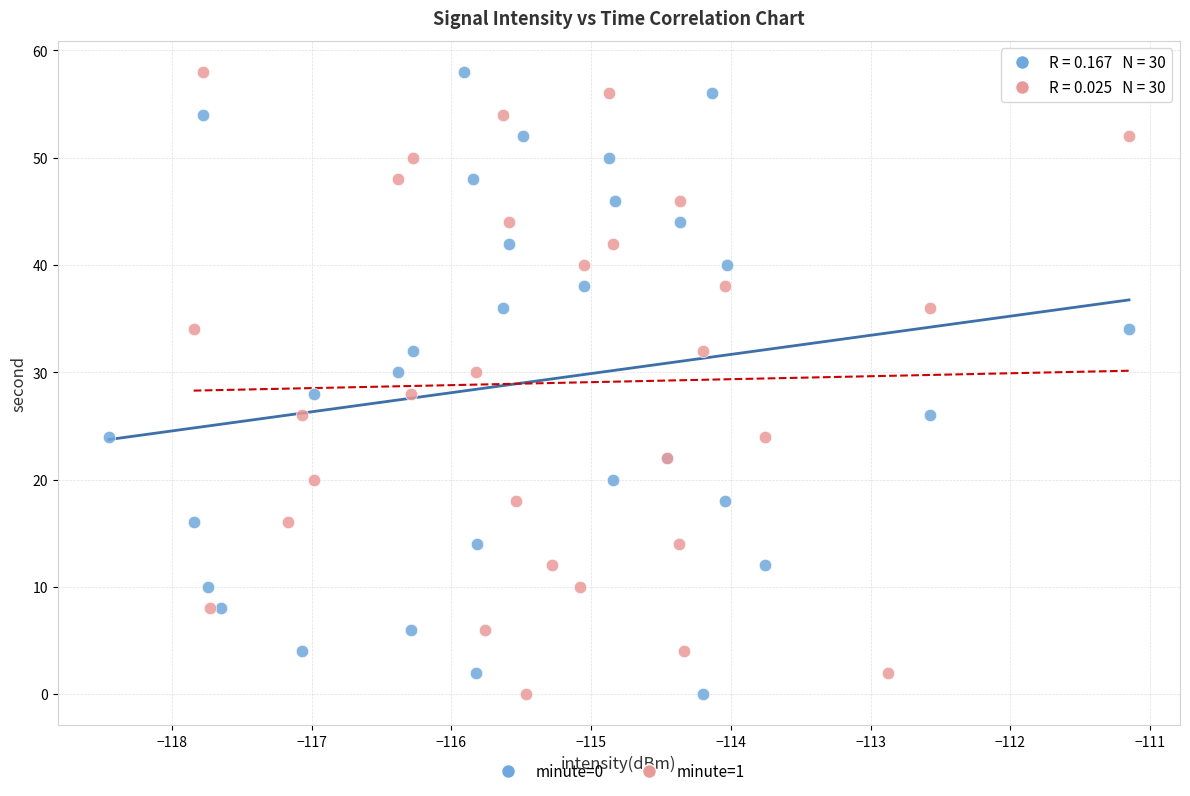

What are all the series names shown in the legend?

minute=0, minute=1